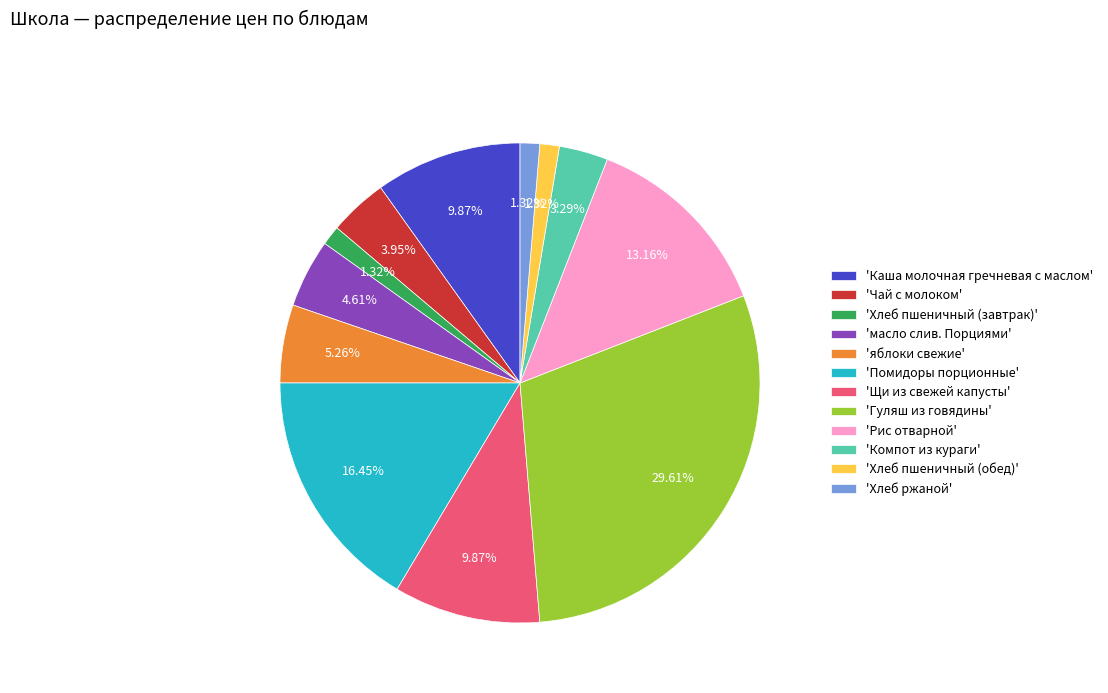

Approximately how many times larger is the value at 'Каша молочная гречневая с маслом' compared to 'Гуляш из говядины'?

0.3